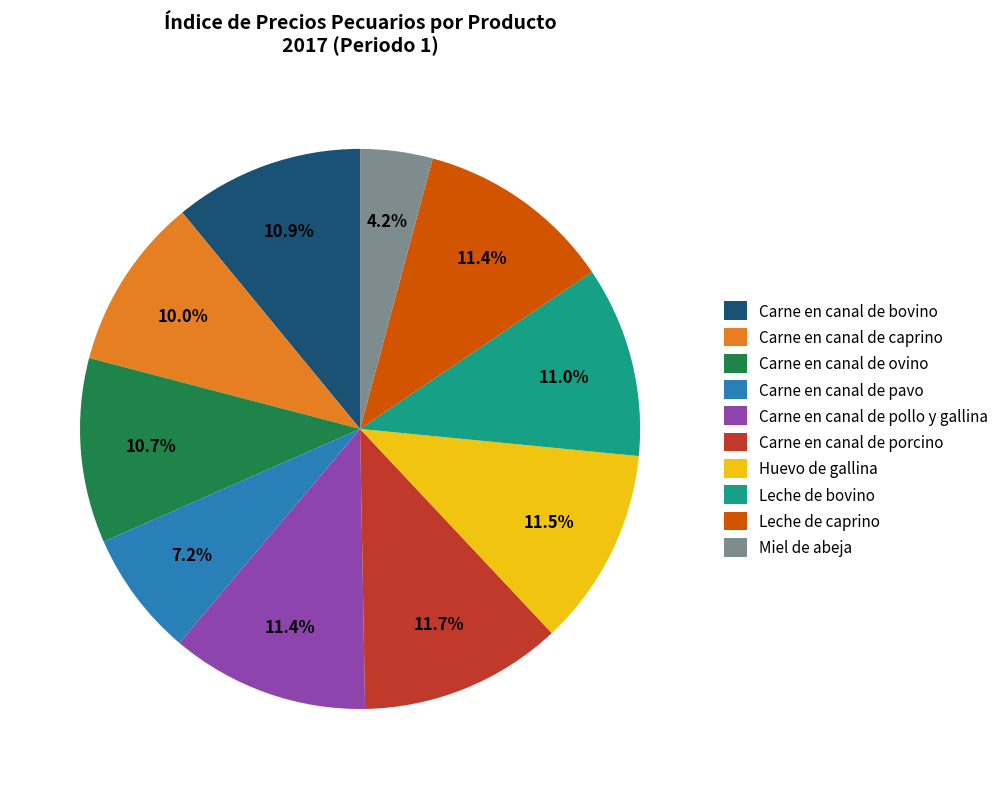

Does any single category account for the majority?

No